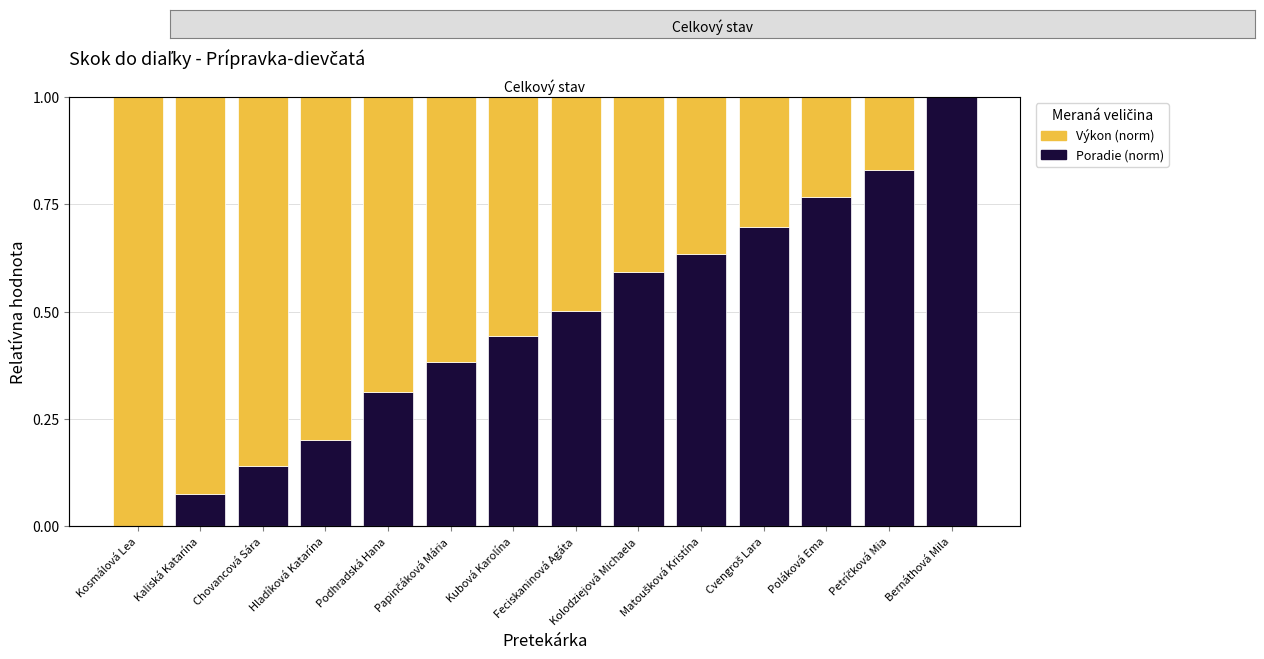

What is the maximum value shown in the chart?

1.0